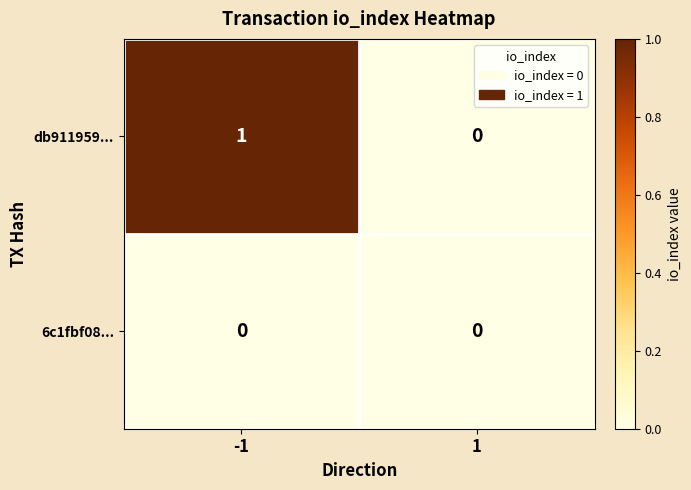

Which series changed the most between -1 and 1?

db911959...